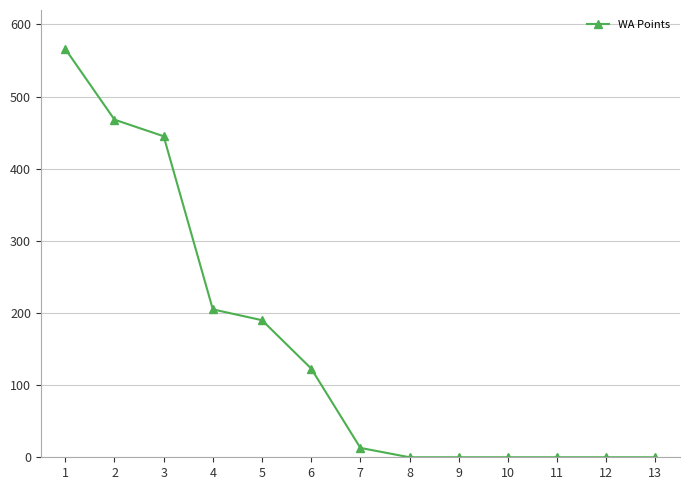

Reading right to left, extract all data points from this chart.

0	0	0	0	0	0	13	123	190	205	445	468	566